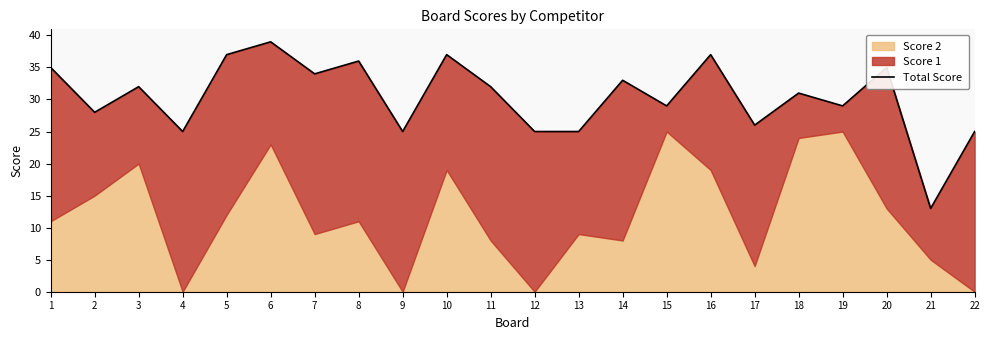

Reading left to right, what are all the values shown in this chart?

35	28	32	25	37	39	34	36	25	37	32	25	25	33	29	37	26	31	29	35	13	25